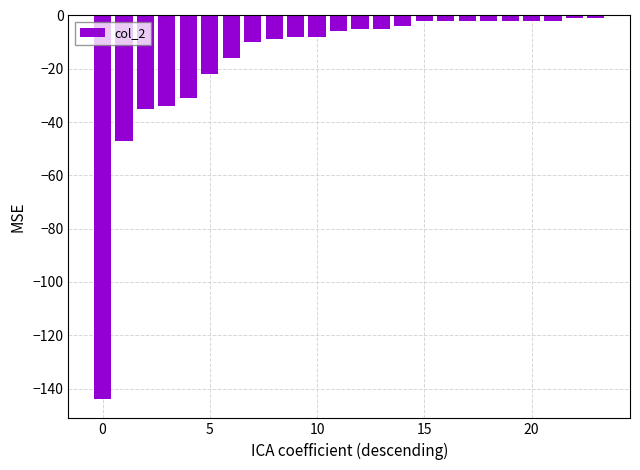

What is the sum of all values?

-400